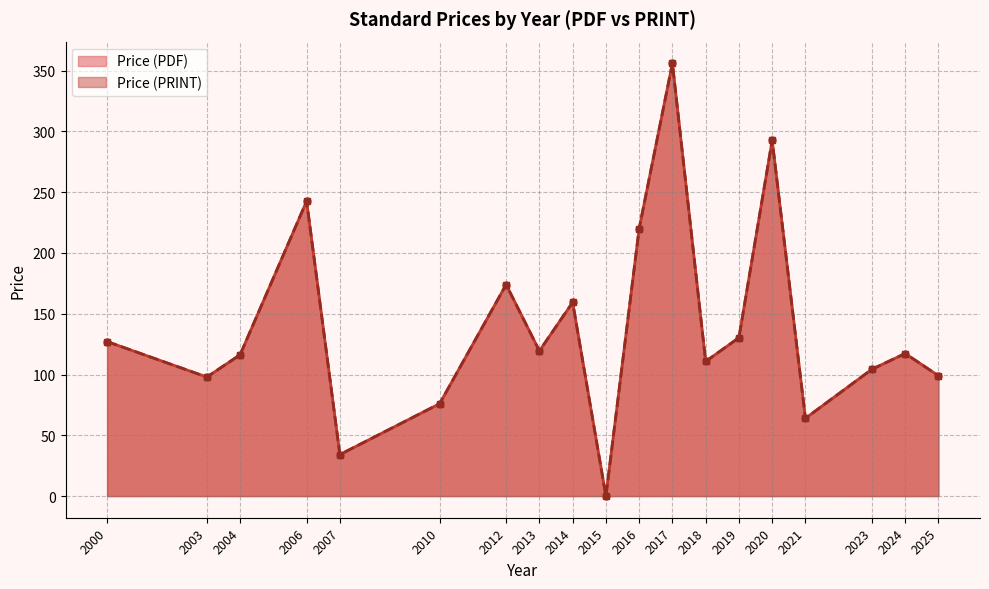

Between 2023 and 2013, which series saw the biggest shift?

Price (PDF)